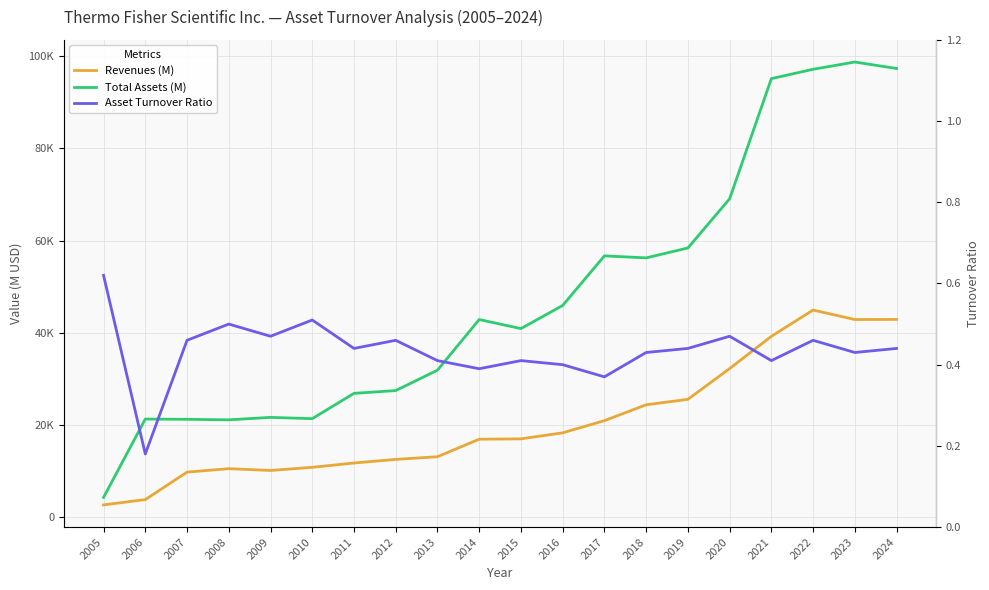

How many lines are shown in the chart?

3